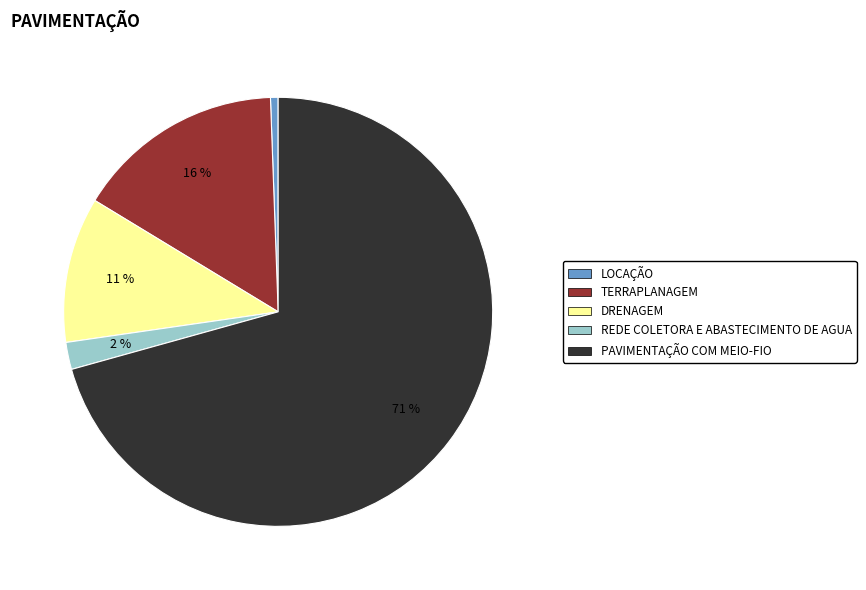

Rank the categories by value from lowest to highest.

LOCAÇÃO, REDE COLETORA E ABASTECIMENTO DE AGUA, DRENAGEM, TERRAPLANAGEM, PAVIMENTAÇÃO COM MEIO-FIO